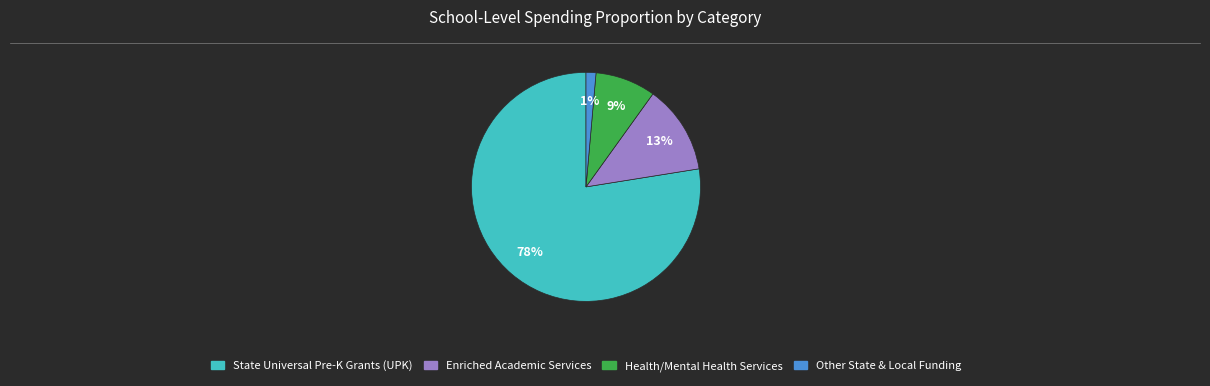

Count the number of slices in the pie.

4